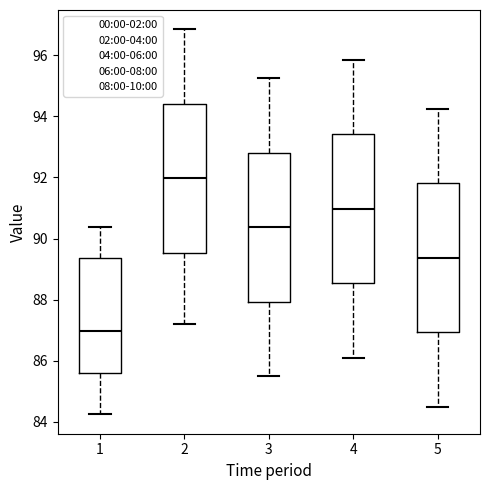

Which box has the lowest median line?

1